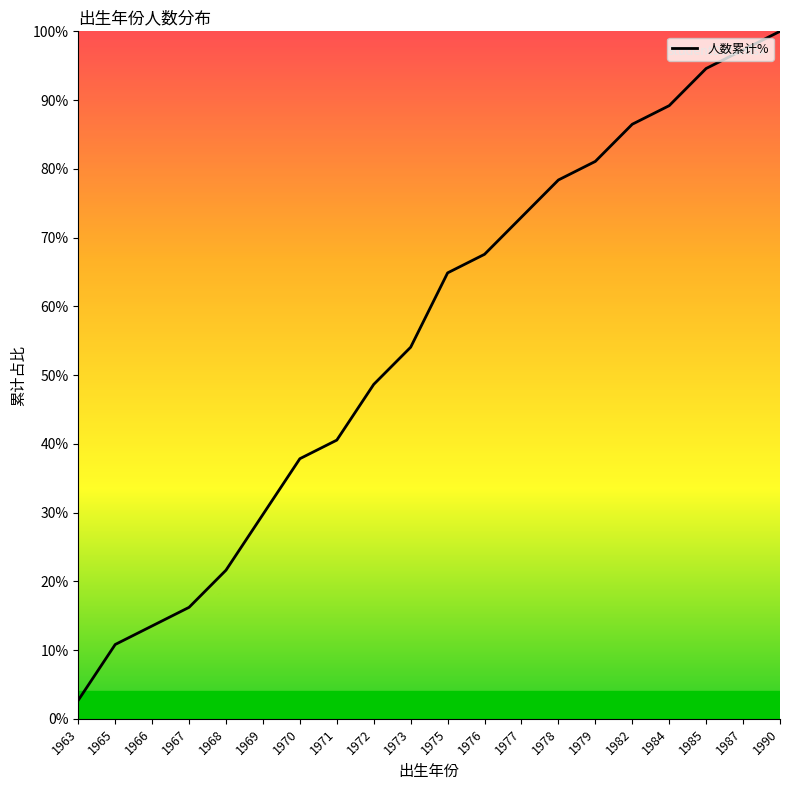

Reading right to left, list all the values displayed in this chart.

1990=100.0	1987=97.3	1985=94.6	1984=89.2	1982=86.5	1979=81.1	1978=78.4	1977=73.0	1976=67.6	1975=64.9	1973=54.1	1972=48.6	1971=40.5	1970=37.8	1969=29.7	1968=21.6	1967=16.2	1966=13.5	1965=10.8	1963=2.7